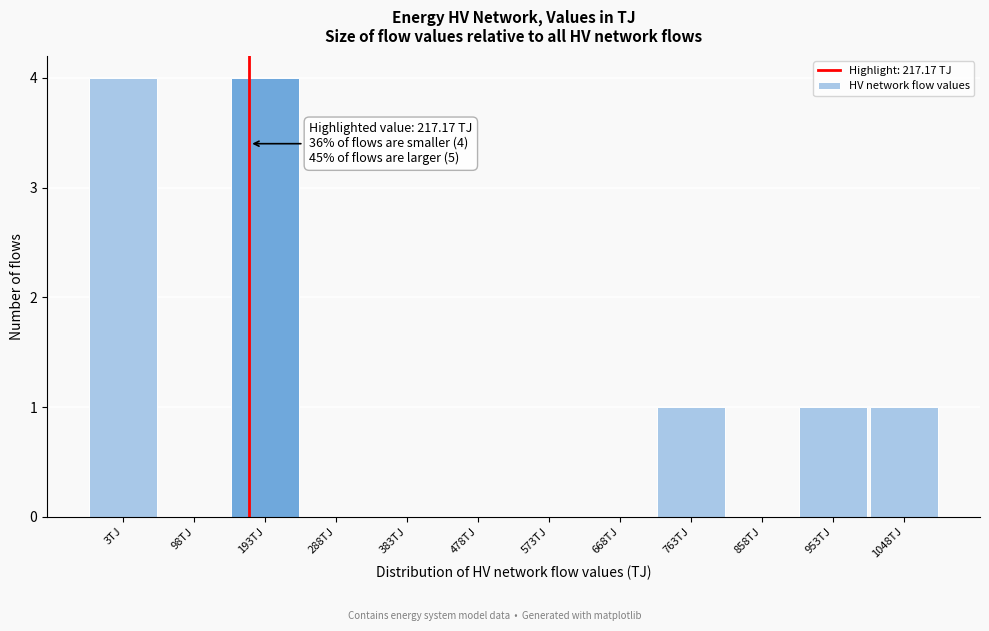

Reading left to right, what are all the values shown in this chart?

3TJ=4	98TJ=0	193TJ=4	288TJ=0	383TJ=0	478TJ=0	573TJ=0	668TJ=0	763TJ=1	858TJ=0	953TJ=1	1048TJ=1